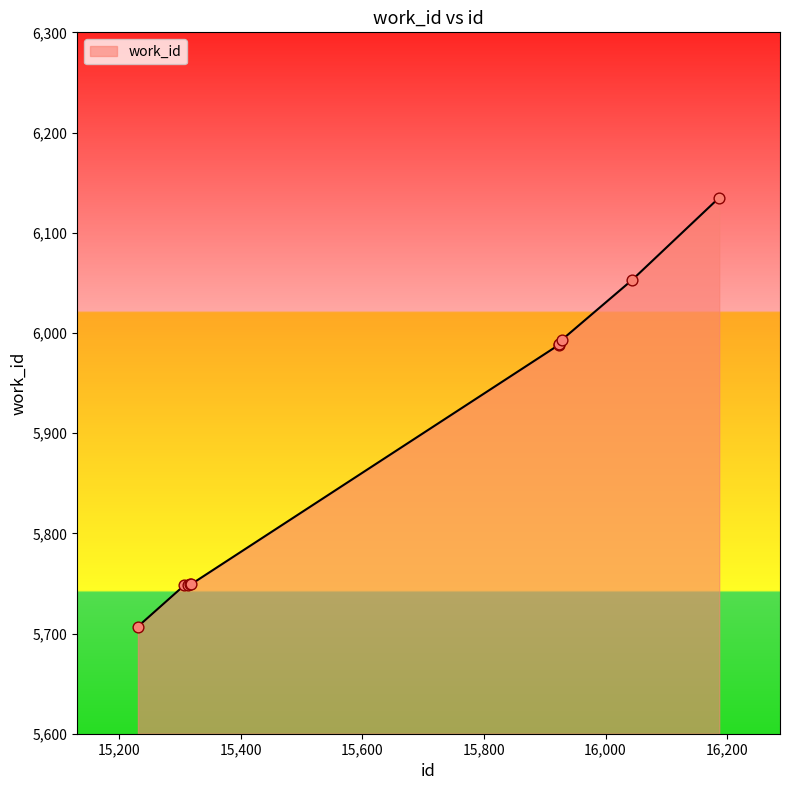

What is the greatest value displayed?

6135